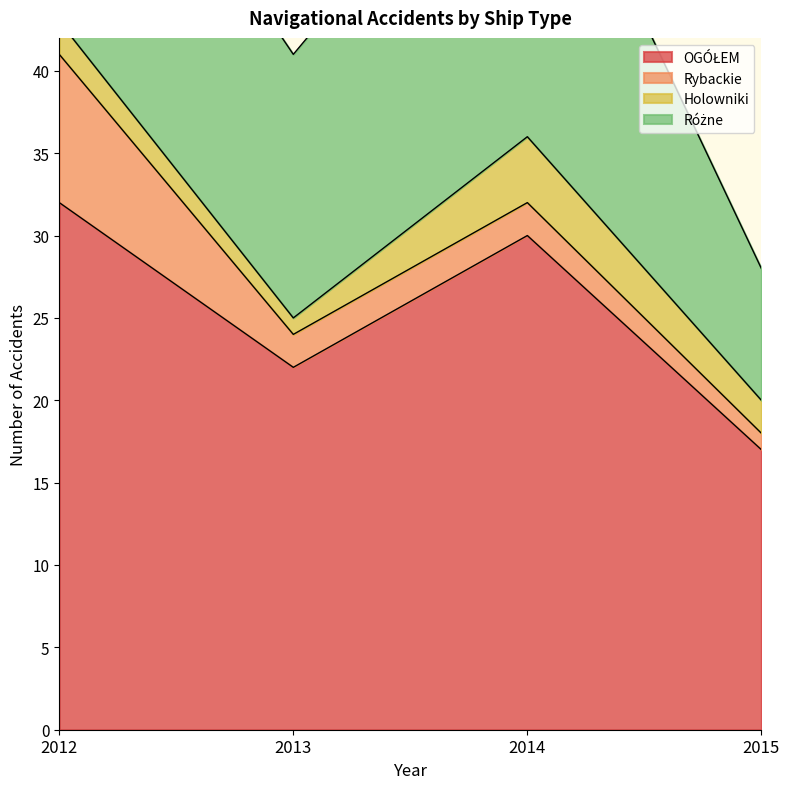

What is the minimum value for Różne?

8